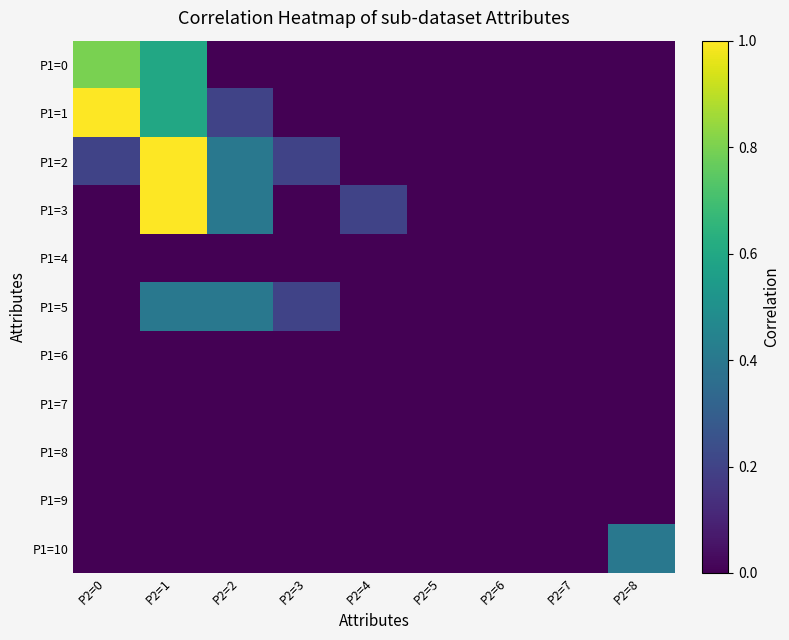

Which category has the highest value across all series?

P2=0